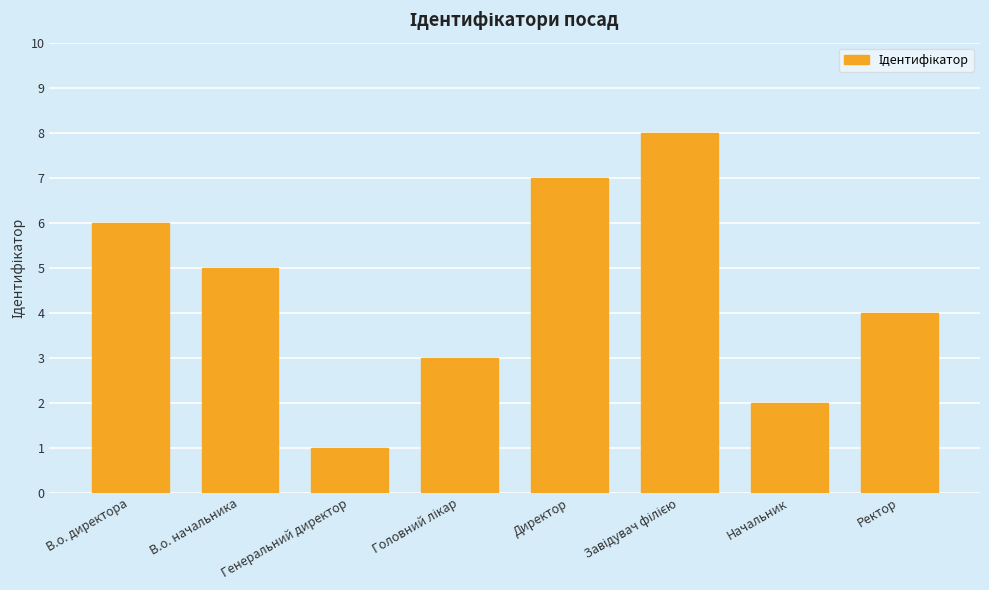

Are the bars grouped side by side (vs. stacked)?

No